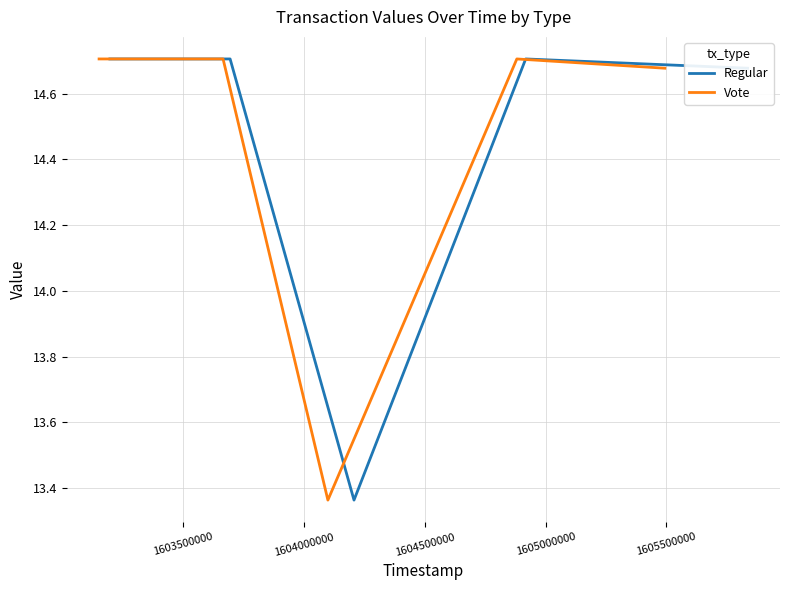

Rank the series by their maximum value, from lowest to highest.

Regular, Vote